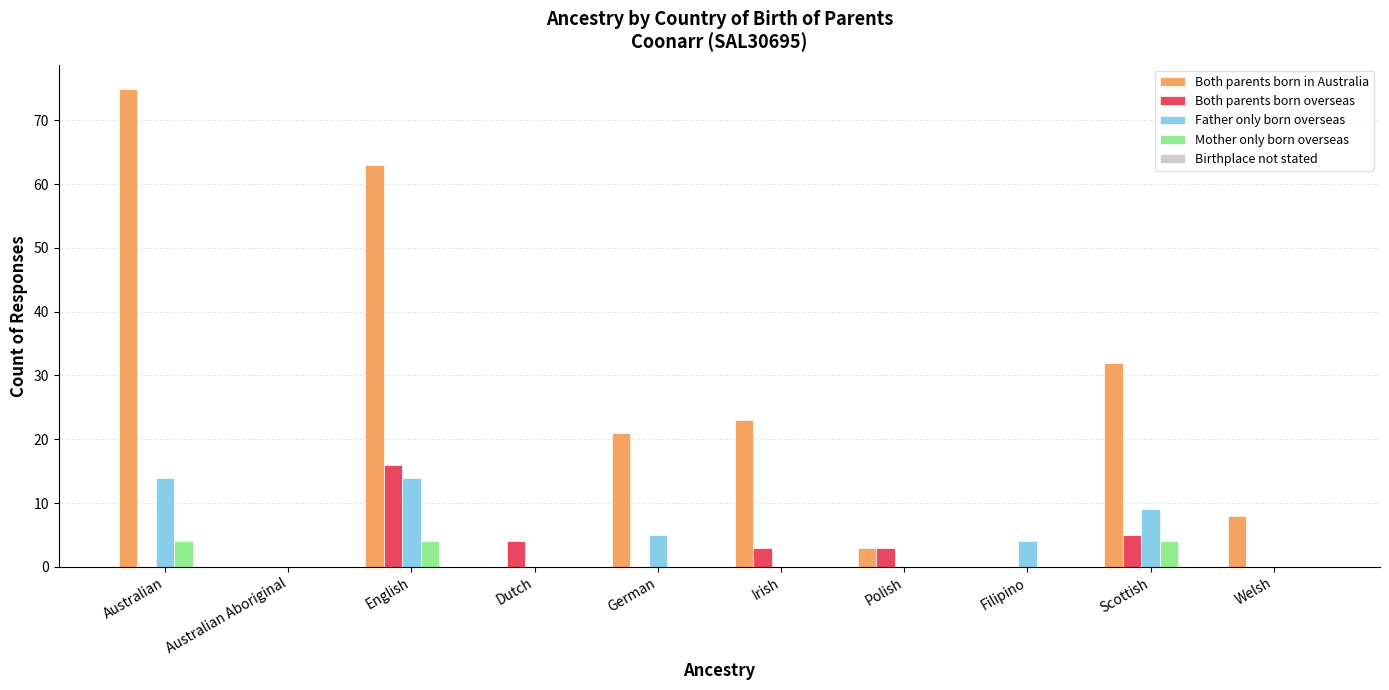

Which label corresponds to the largest value in the chart?

Australian